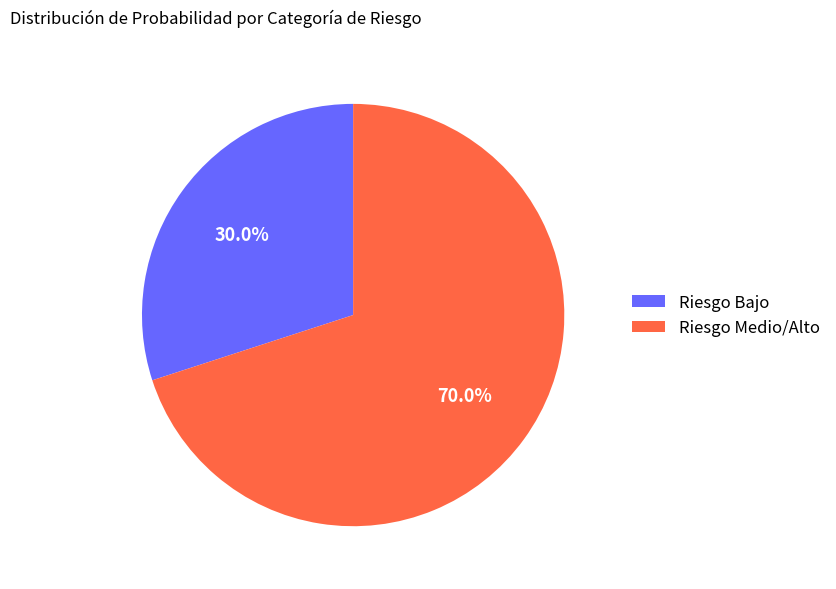

Rank the categories by value from highest to lowest.

Riesgo Medio/Alto, Riesgo Bajo